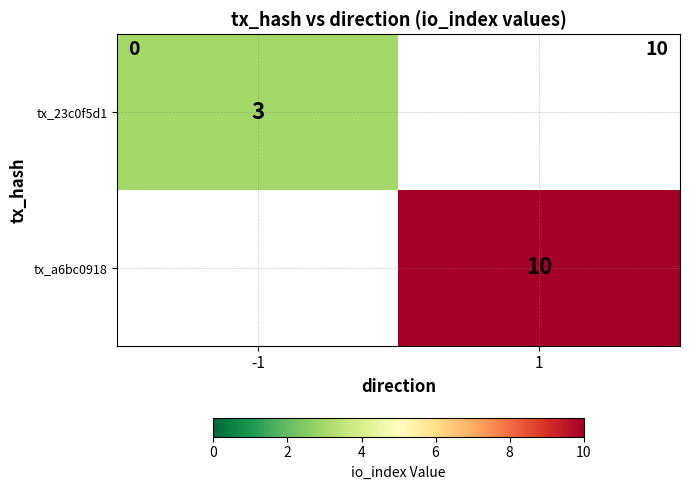

True or false: tx_23c0f5d1 has a value of 4 at -1.

False